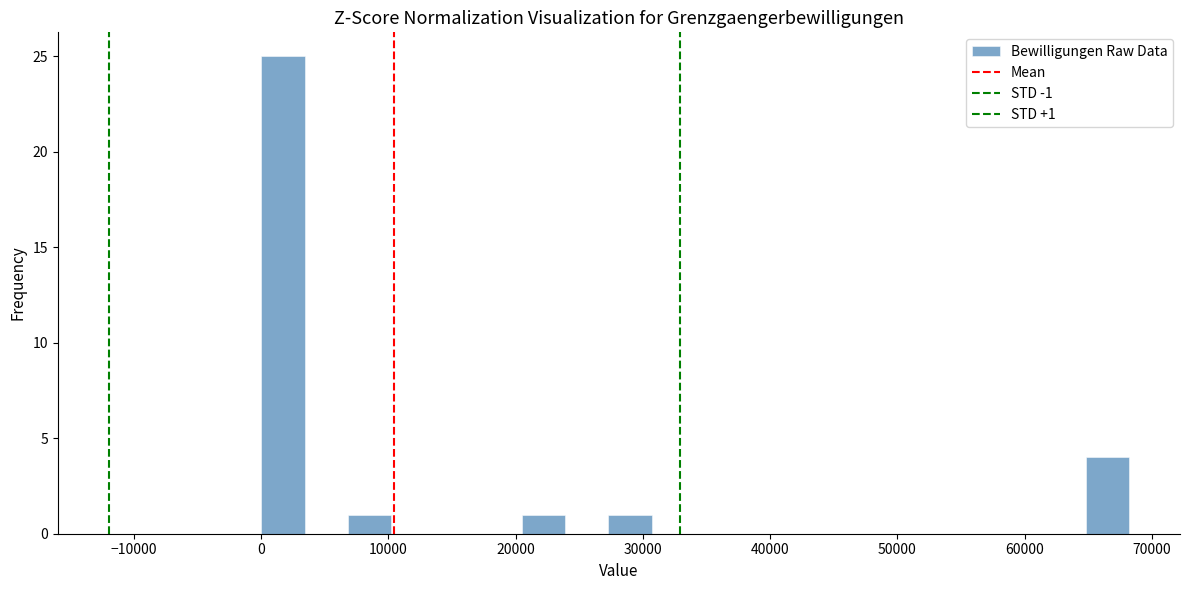

Read against the x-axis, roughly where is the centre of the tallest bar?

2000